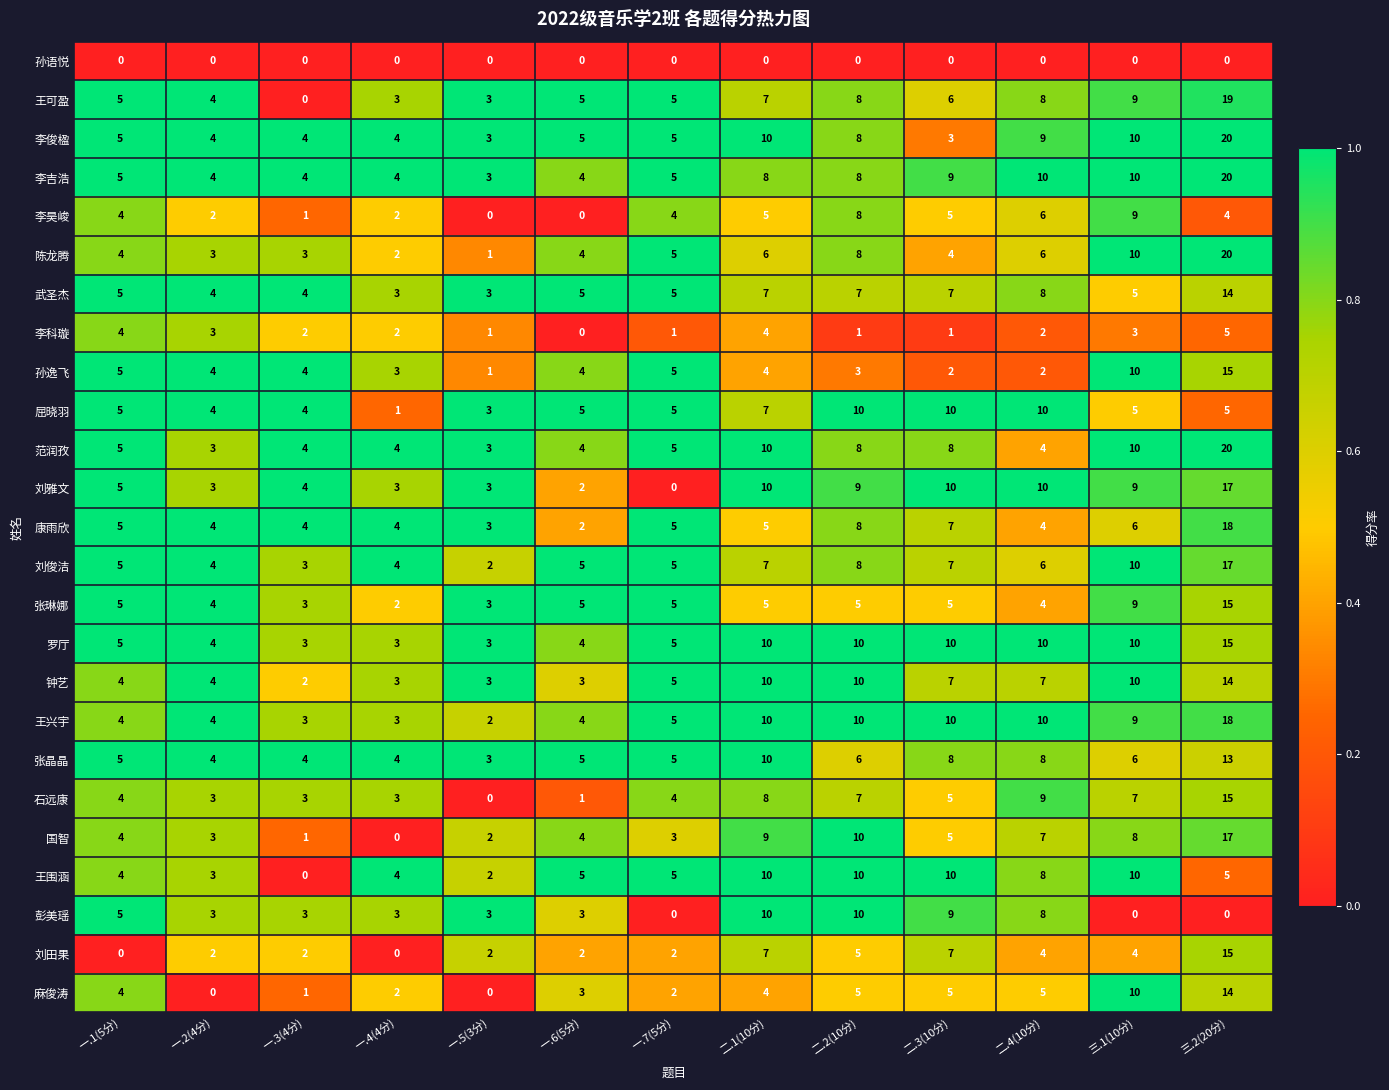

What is the average value of the 张琳娜 series?

5